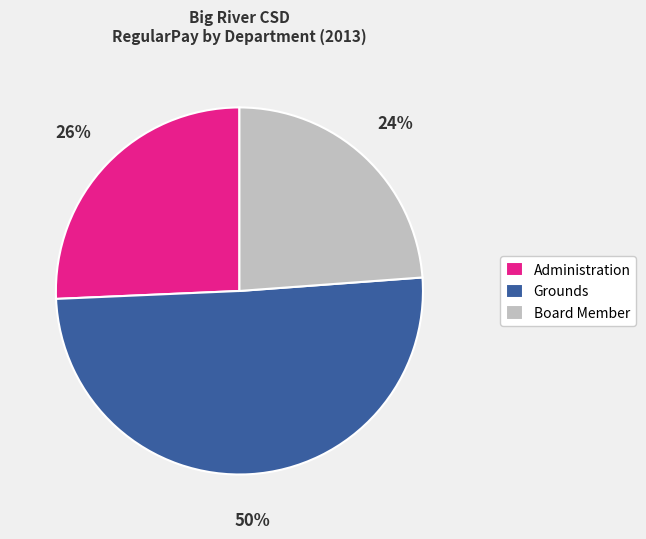

The Grounds slice represents 11% of the pie. True or false?

False